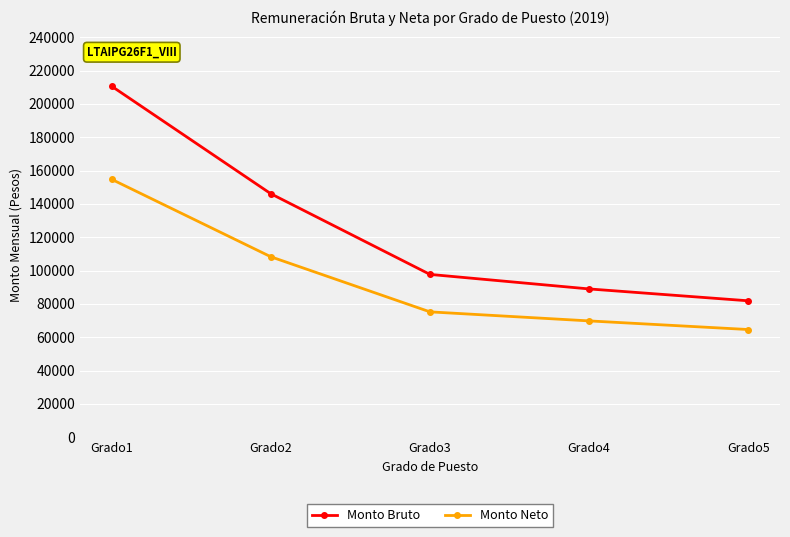

Between Grado1 and Grado2, which series saw the biggest shift?

Monto Bruto